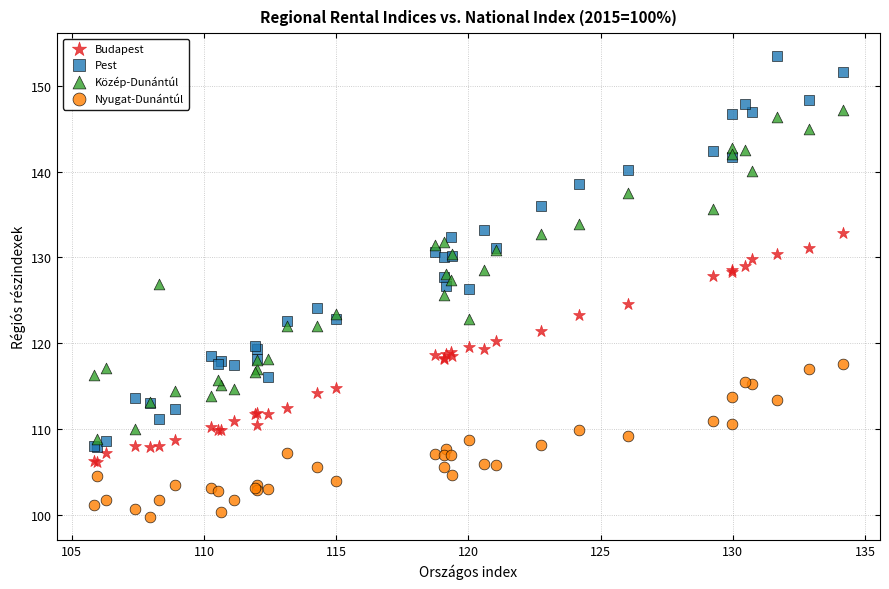

What is the X range (max minus min) for the scatter plot?

28.3